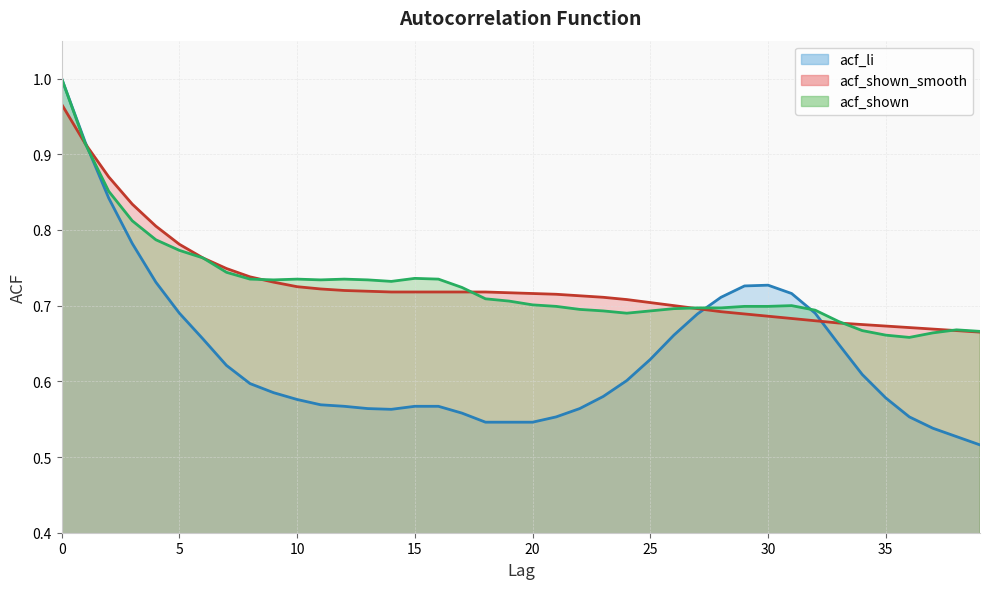

True or false: acf_shown has a value of 0.7 at 36.

True